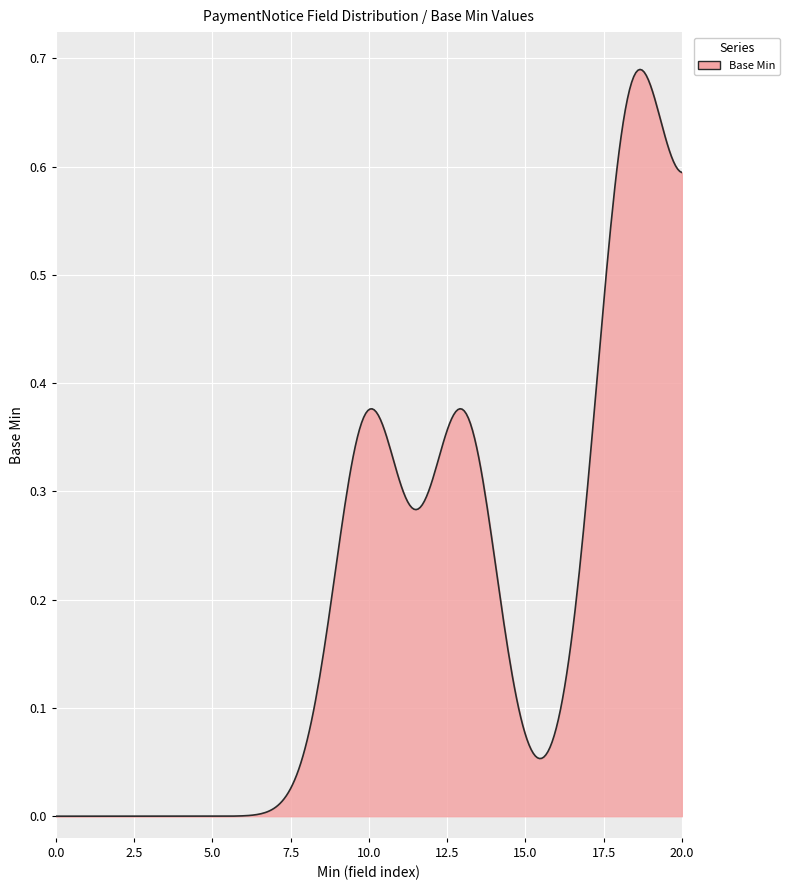

Does the chart display data point markers on the line(s)?

No